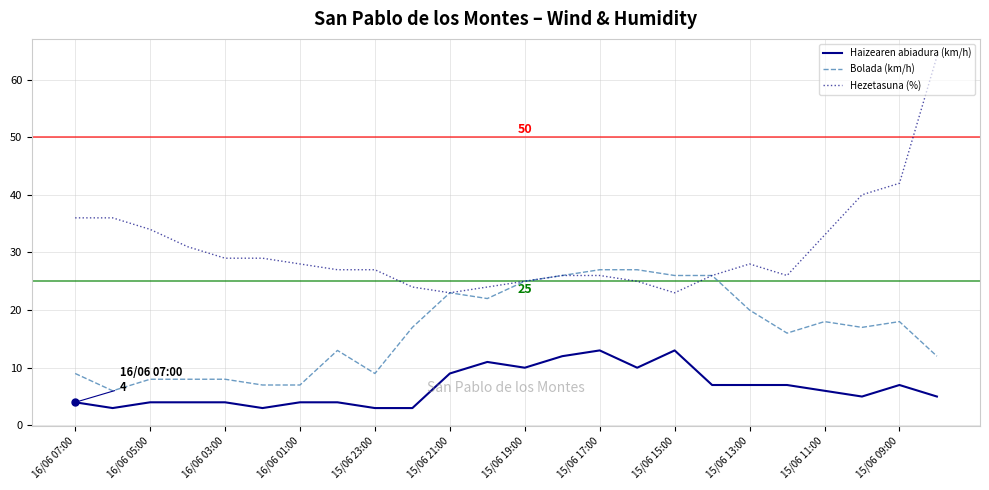

True or false: Haizearen abiadura (km/h) and Bolada (km/h) intersect in this chart.

False